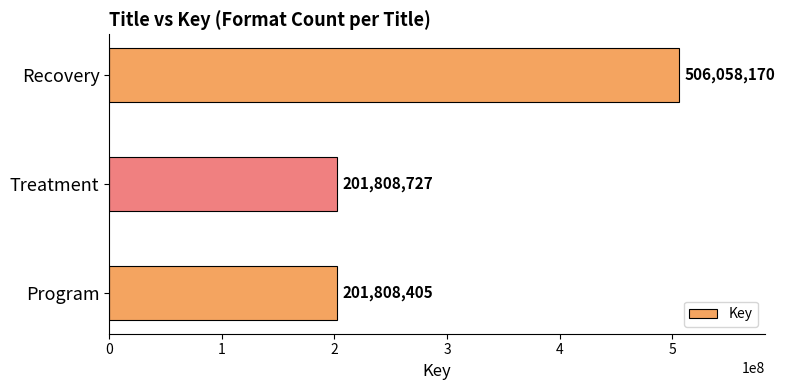

What is the maximum value shown in the chart?

506058170